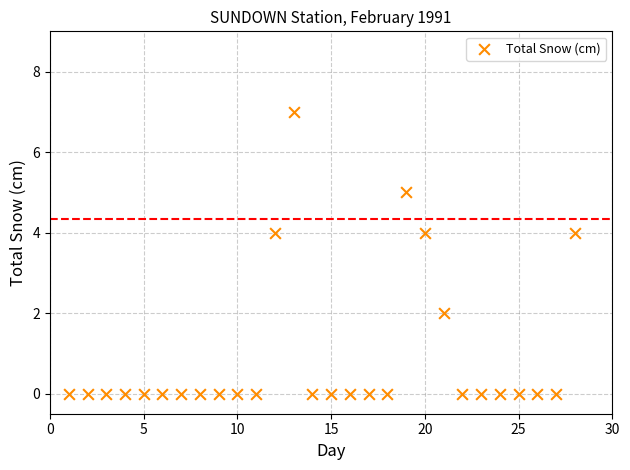

What is the range of X values (max minus min)?

27